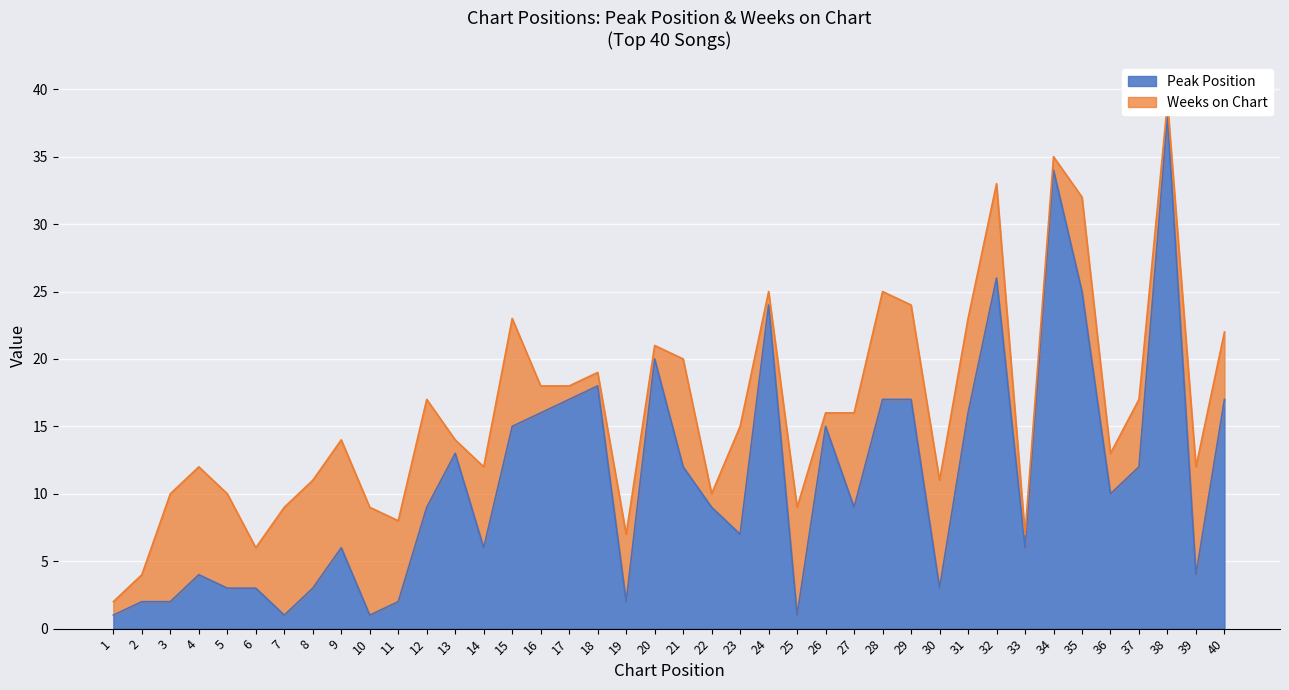

Which label corresponds to the smallest value in the chart?

1